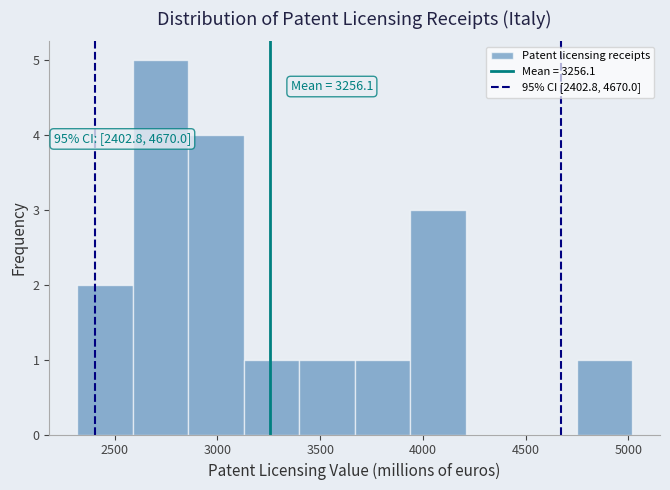

Over which range of the x-axis is the bar tallest?

2600 to 2850